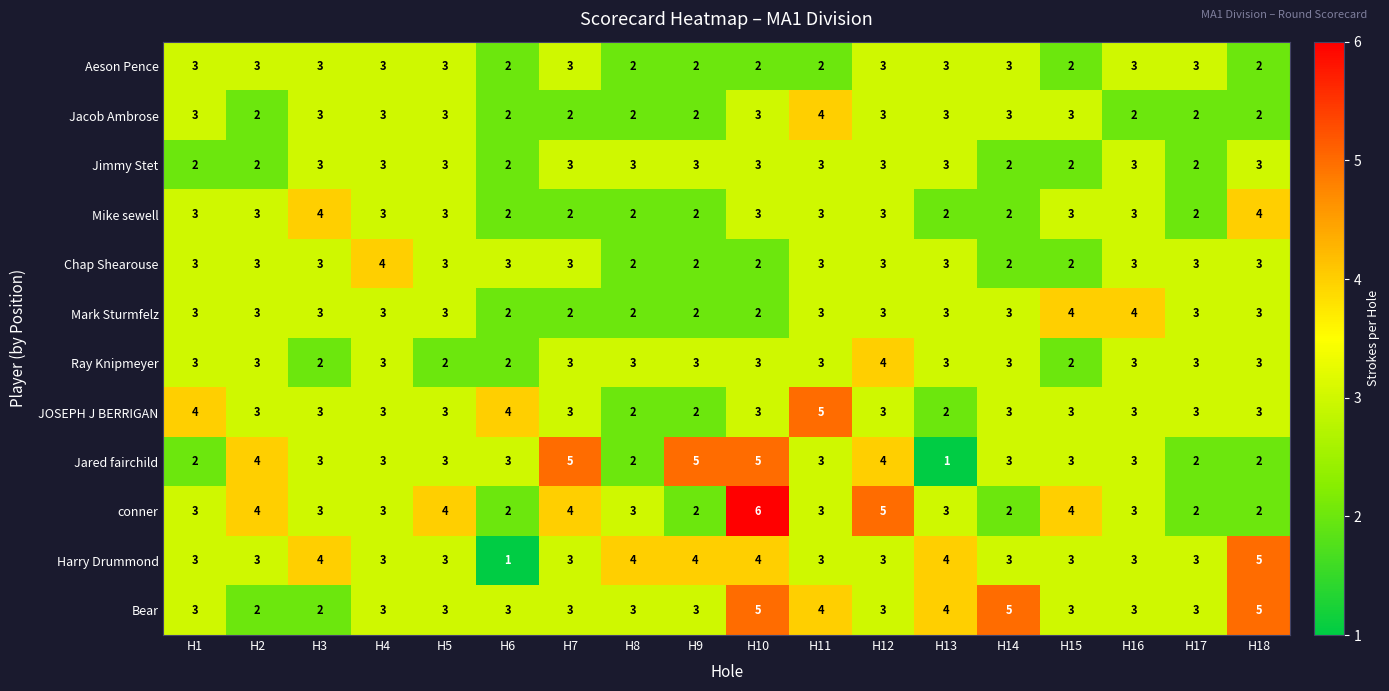

Is it true that Mike sewell equals 1 at H11?

False